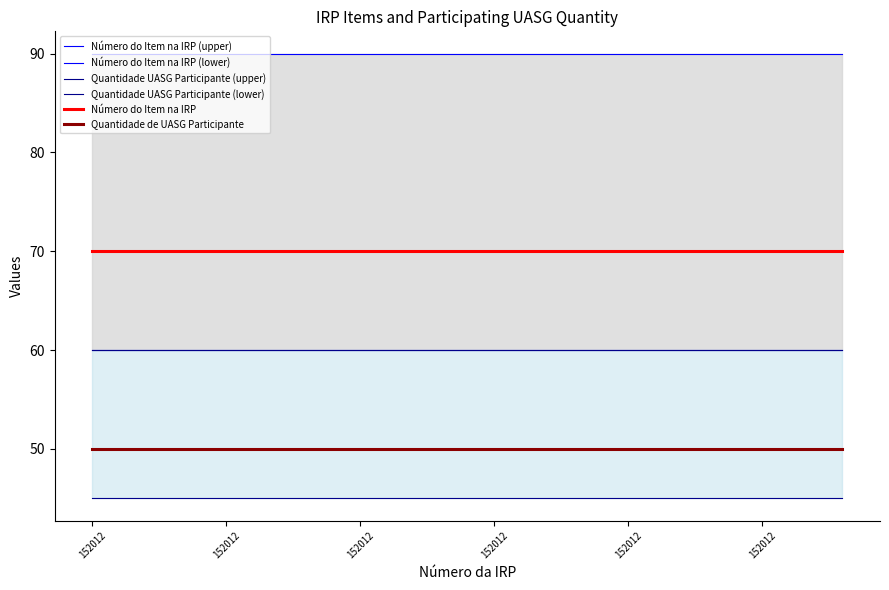

True or false: Número do Item na IRP has a value of 109 at 25.

False